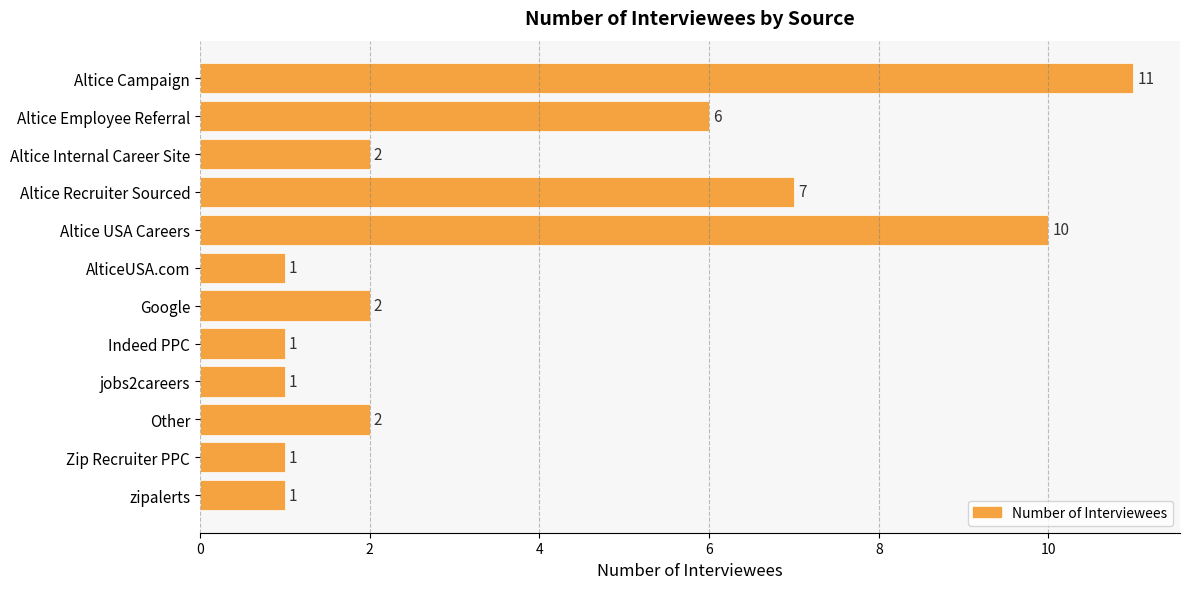

What is the label of the 9th bar from the bottom?

Altice Recruiter Sourced